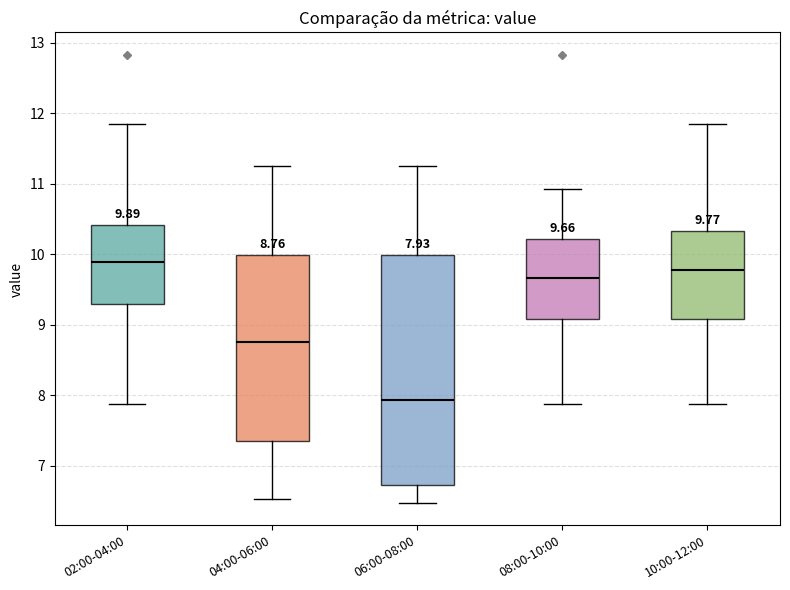

Comparing the boxes themselves (not the whiskers), which one is the tallest?

06:00-08:00